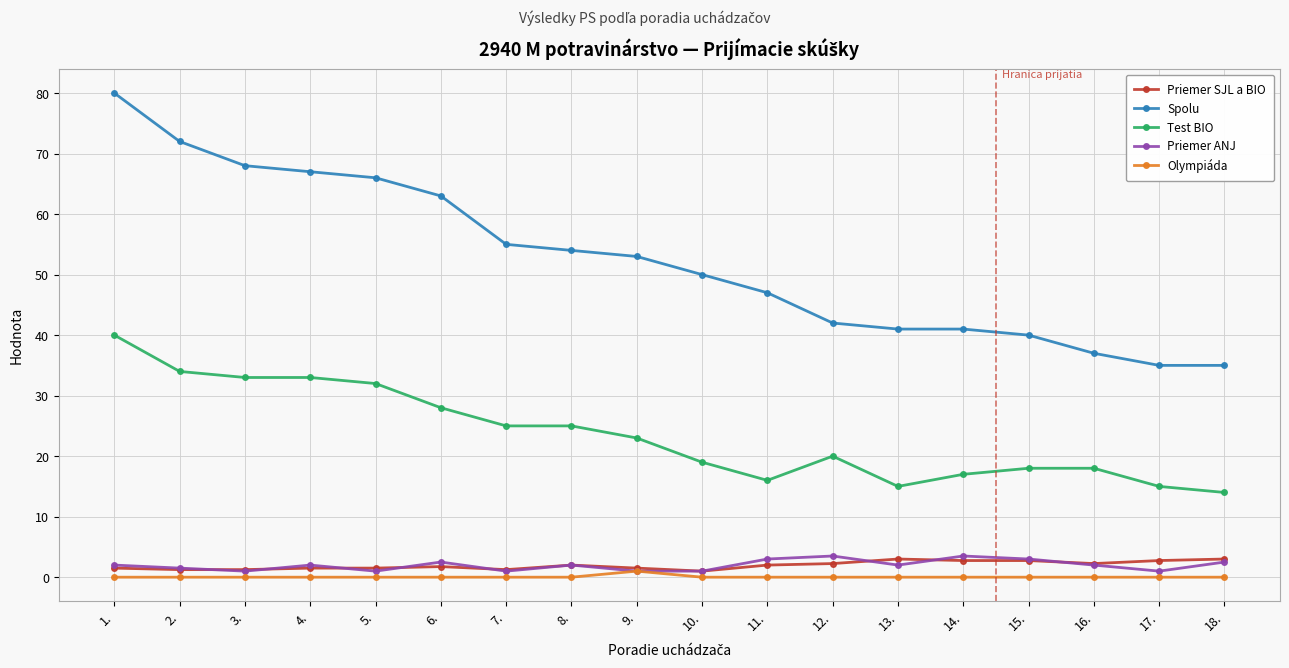

At which category does the chart reach its peak across all series?

1.